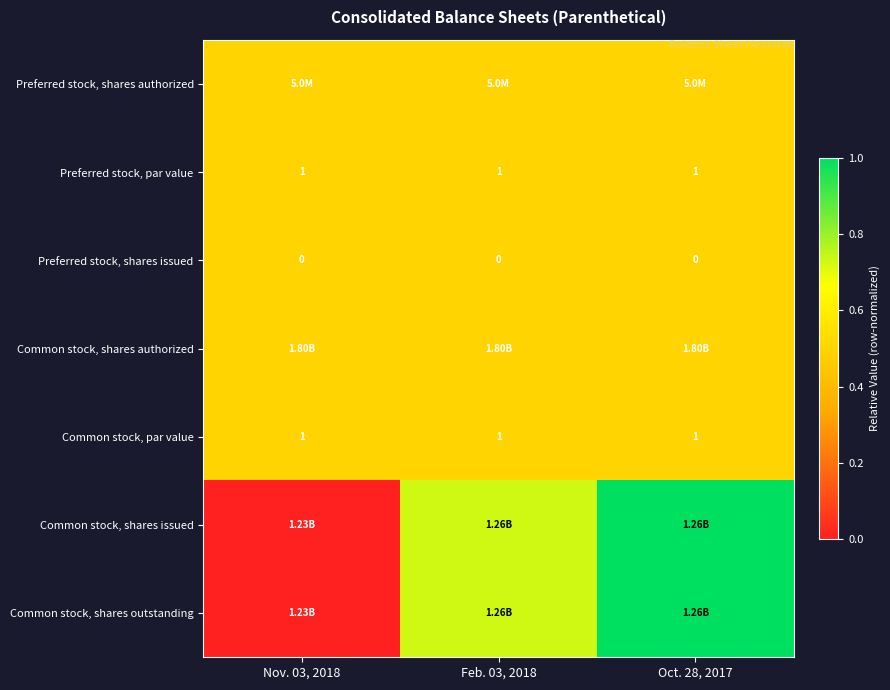

At which category is the sum across all series the highest?

Oct. 28, 2017